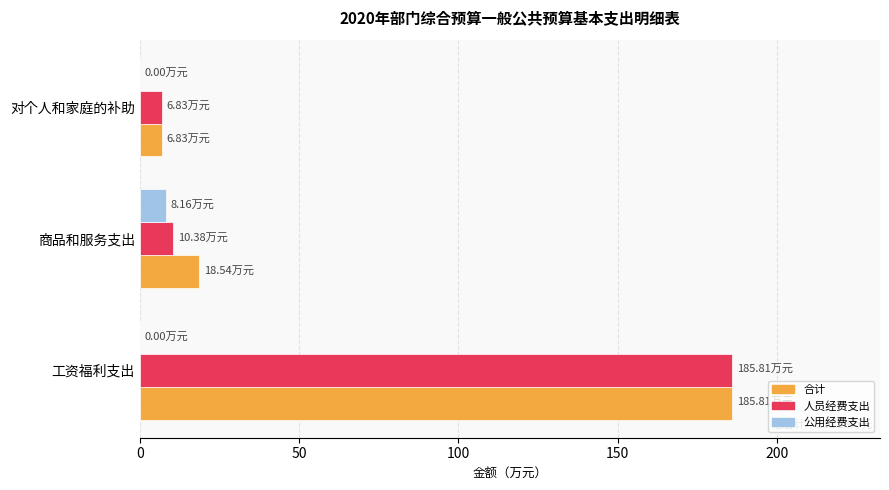

What is the total value across all series at 对个人和家庭的补助?

13.7